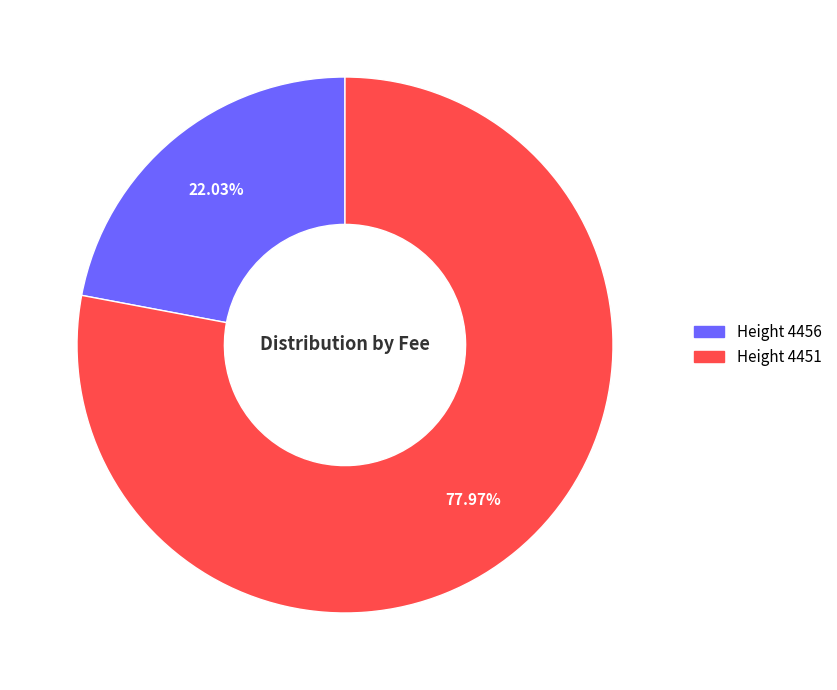

Does any single category account for the majority?

Yes